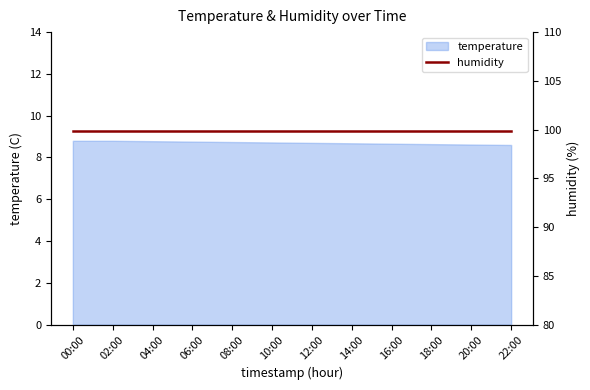

The chart shows a value of 4.5 at 06:00. True or false?

False